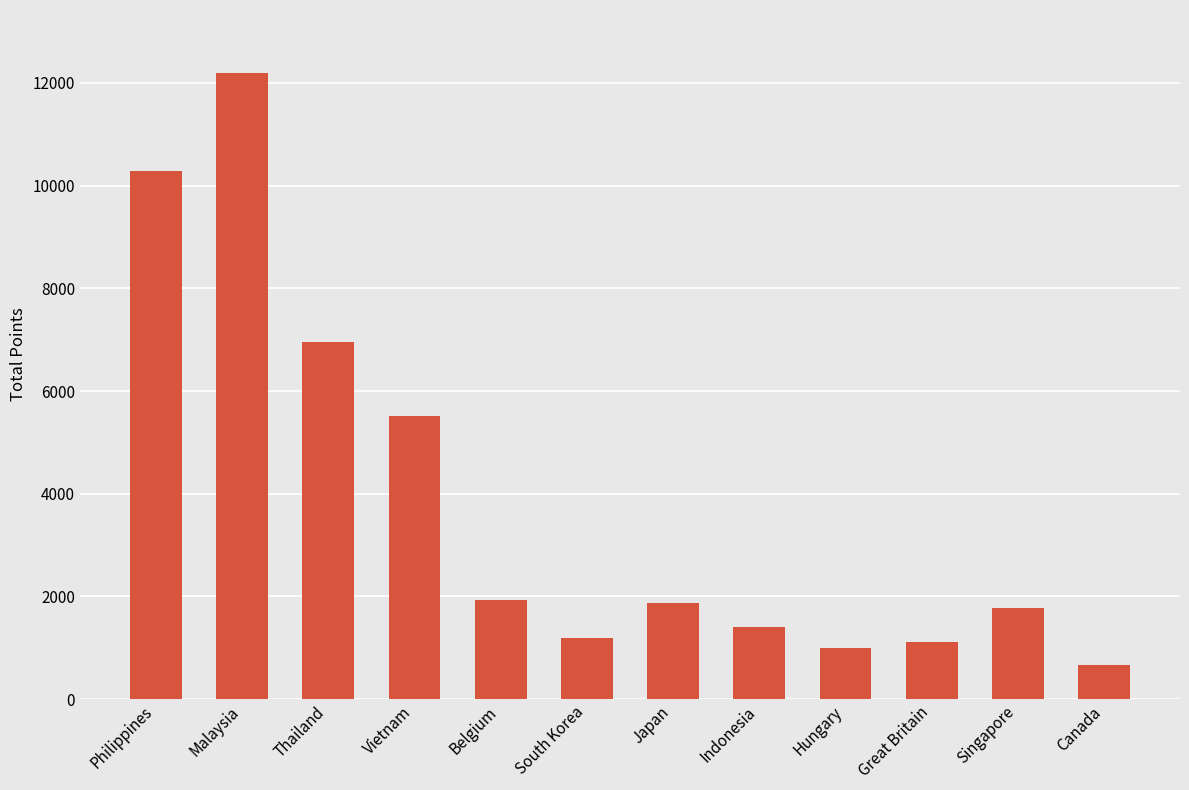

What is the minimum value shown in the chart?

660